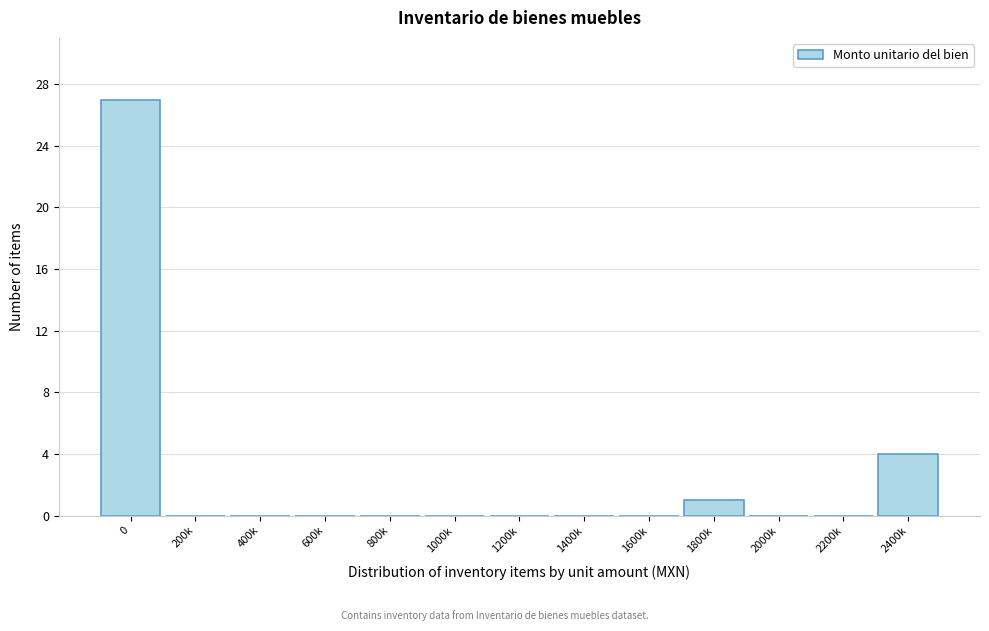

Reading right to left, transcribe all the data shown in this chart.

2400k=4	2200k=0	2000k=0	1800k=1	1600k=0	1400k=0	1200k=0	1000k=0	800k=0	600k=0	400k=0	200k=0	0=27